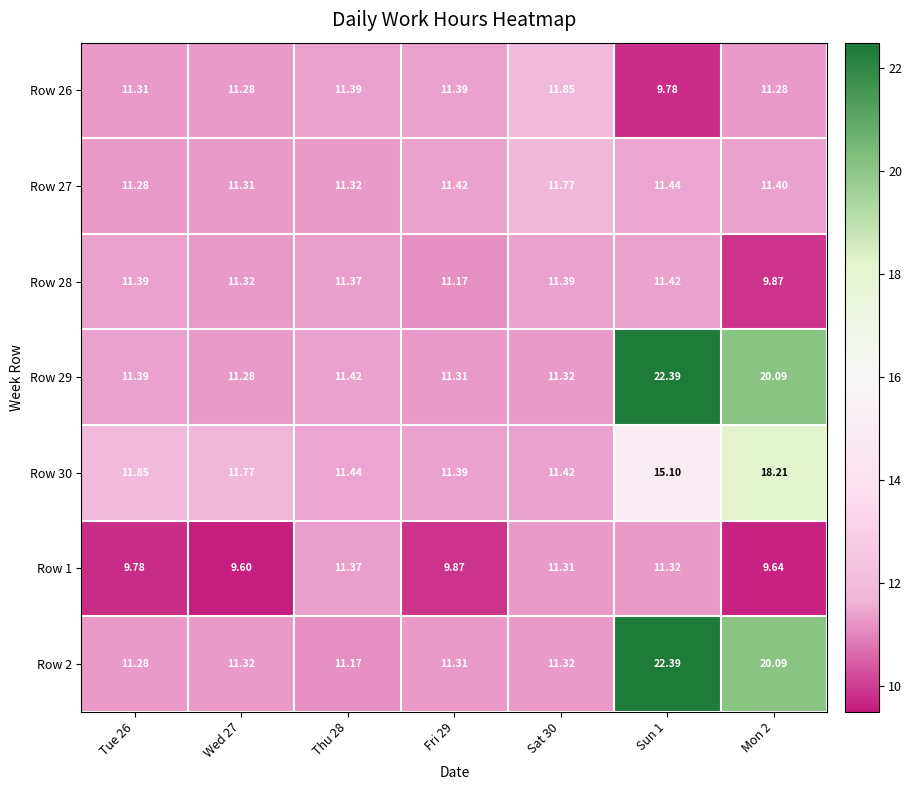

Is the value of Row 26 at Sat 30 greater than the value of Row 30 at Wed 27?

Yes